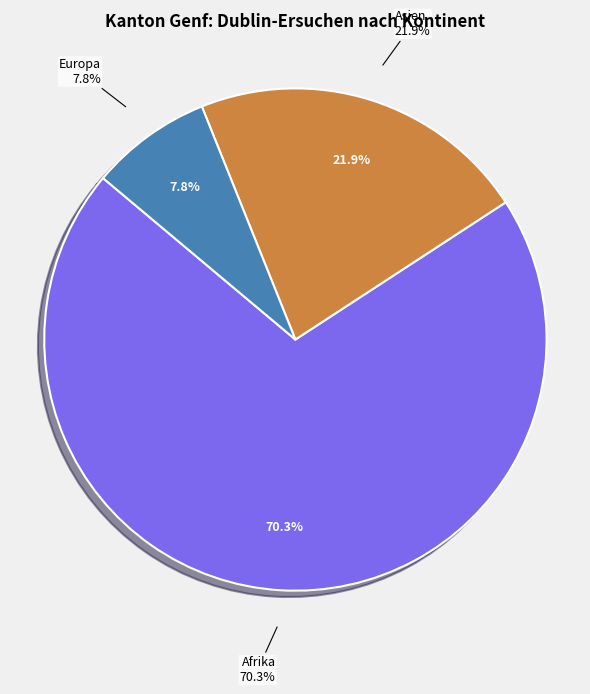

What percentage is NOT represented by Europa?

92.2%